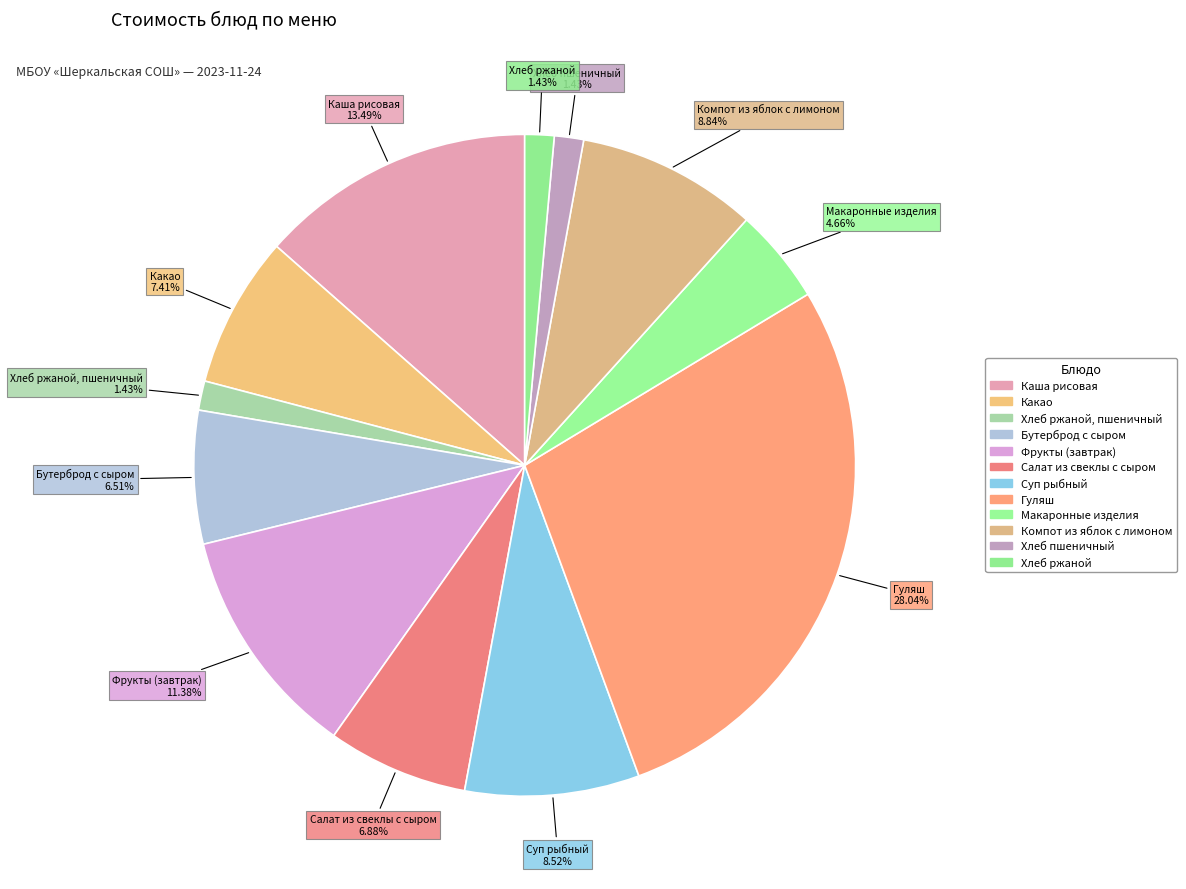

How many segments does this pie chart have?

12